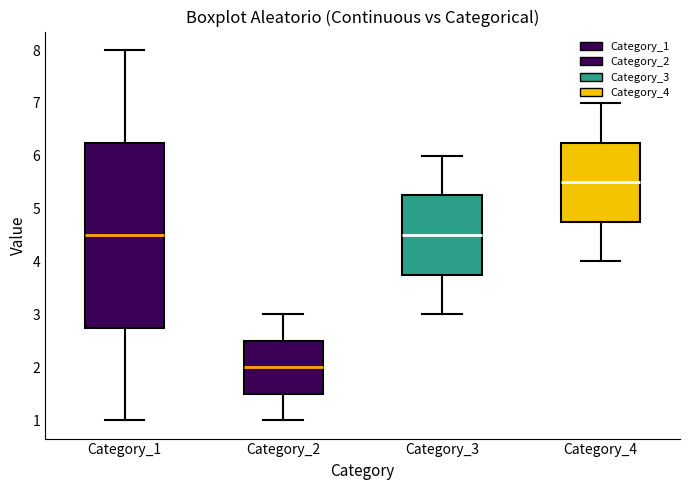

Reading left to right, read every box against the y-axis: the position of its median line, the range the box covers, and the ends of its whiskers. The values are not printed on the chart, so give them approximately, as read against the axis.

Category_1: median 4.5, box 2.8 to 6.3, whiskers 1.0 to 8.0
Category_2: median 2.0, box 1.5 to 2.5, whiskers 1.0 to 3.0
Category_3: median 4.5, box 3.8 to 5.3, whiskers 3.0 to 6.0
Category_4: median 5.5, box 4.8 to 6.3, whiskers 4.0 to 7.0